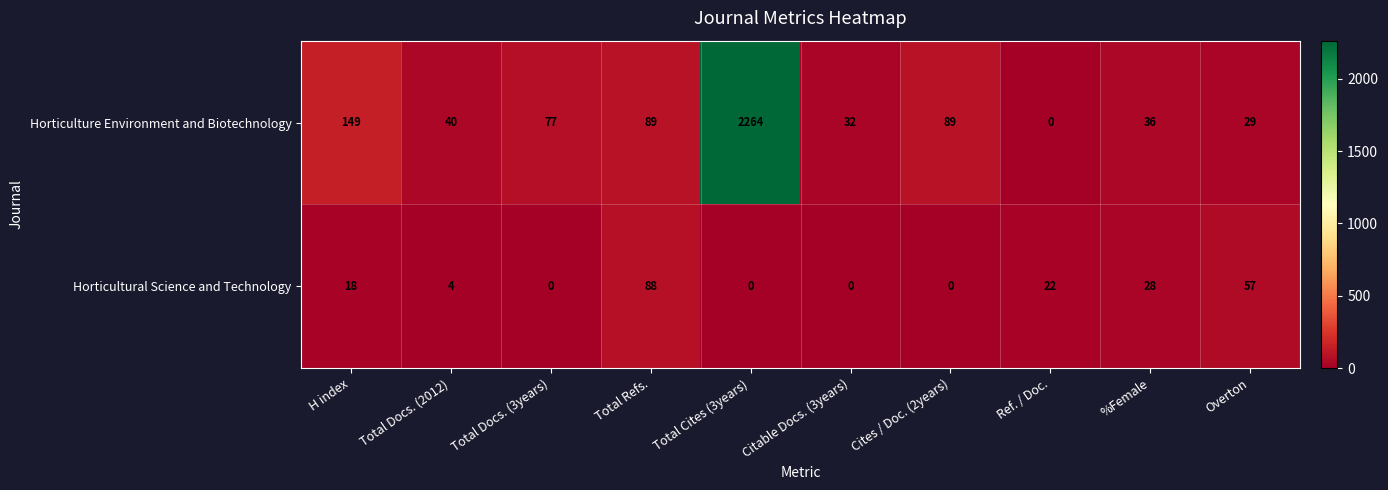

Is it true that Horticultural Science and Technology equals 4 at Total Docs. (2012)?

True